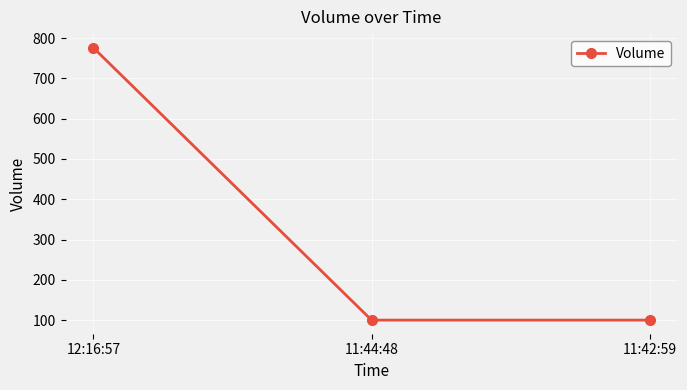

Which category has the highest value across all series?

12:16:57